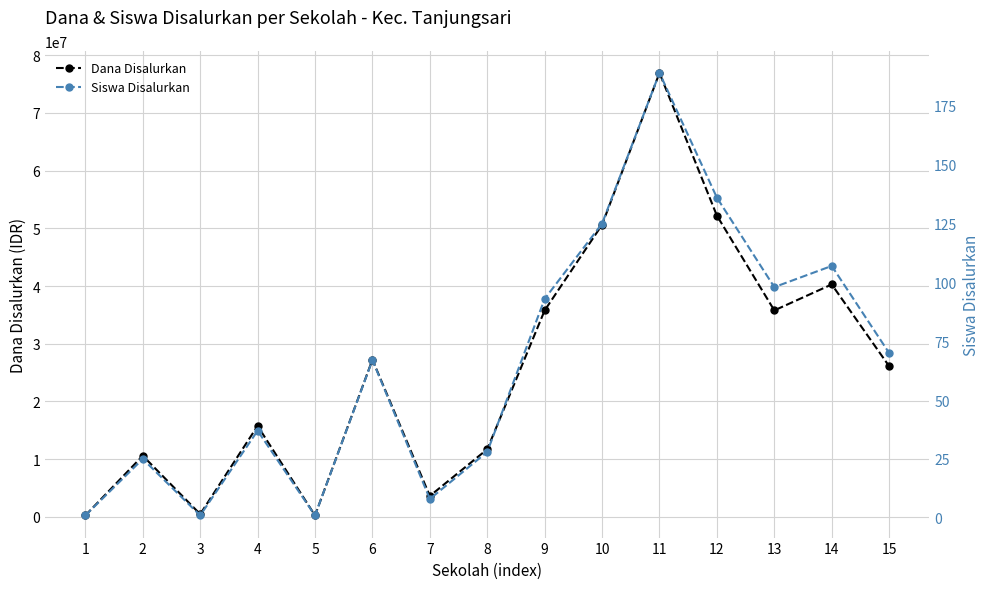

Which has a higher value, 2 or 14?

14